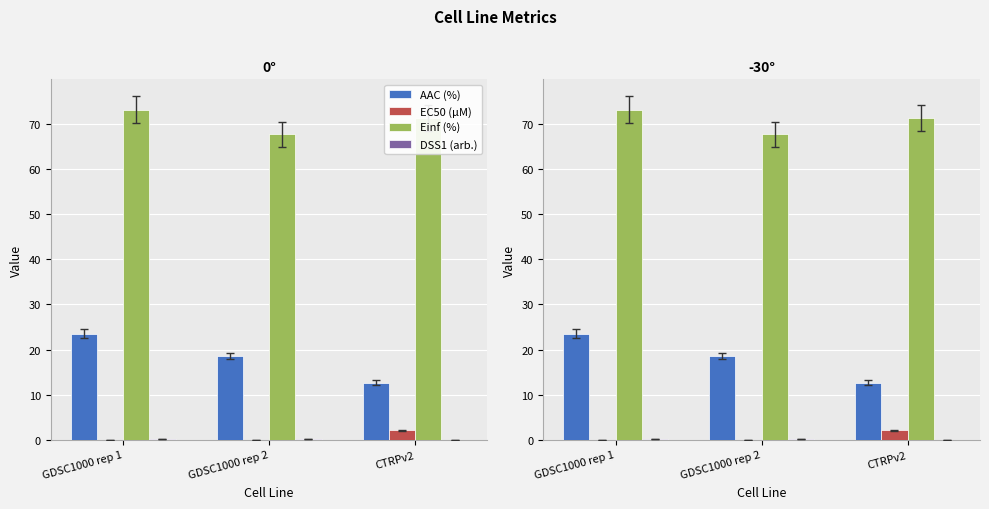

At which label is Einf (%) closest to 70?

CTRPv2